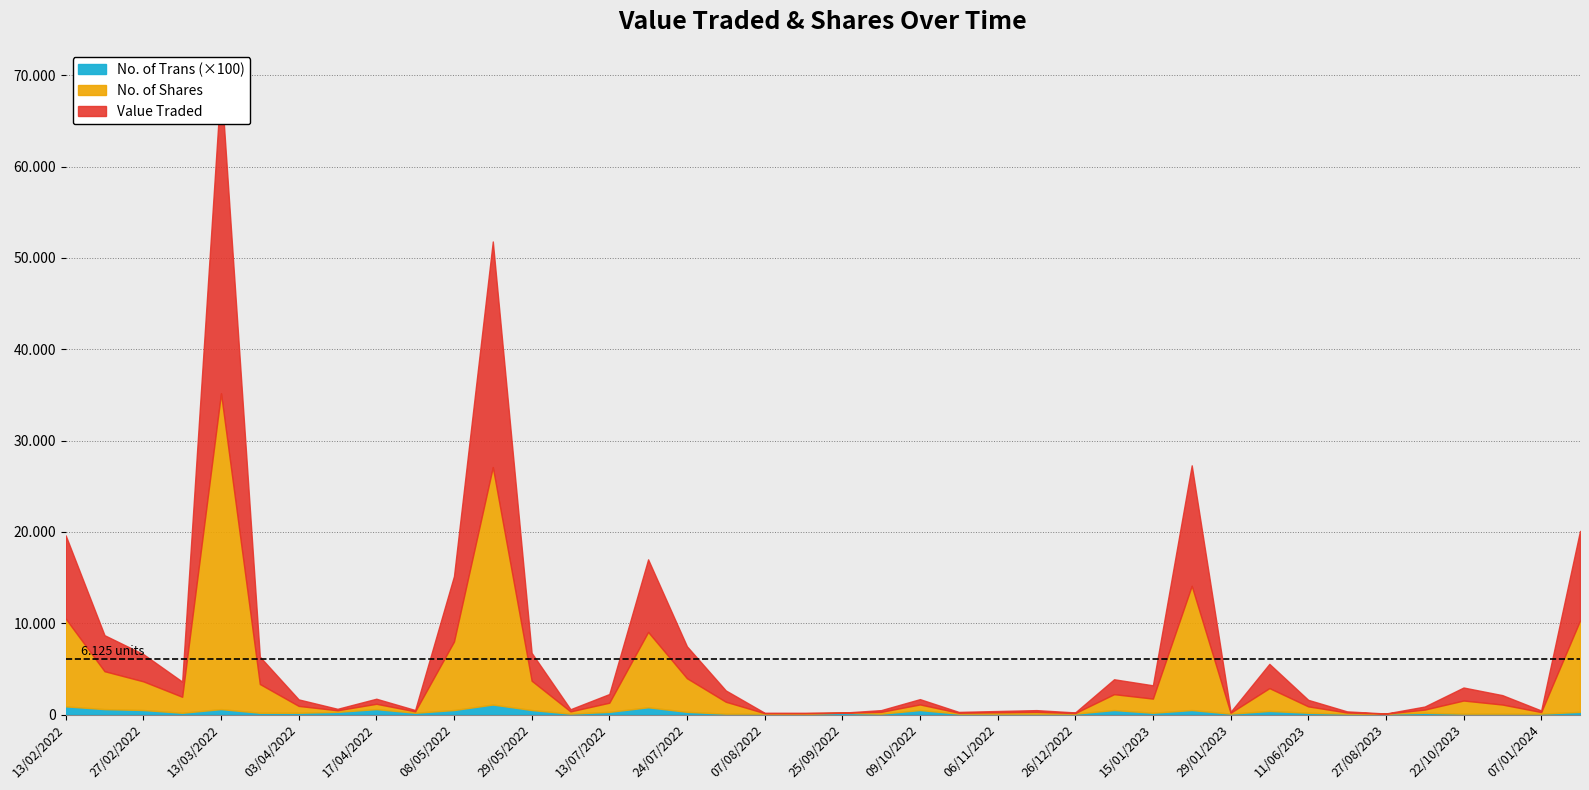

Is it true that No. of Trans equals 1 at 07/01/2024?

True